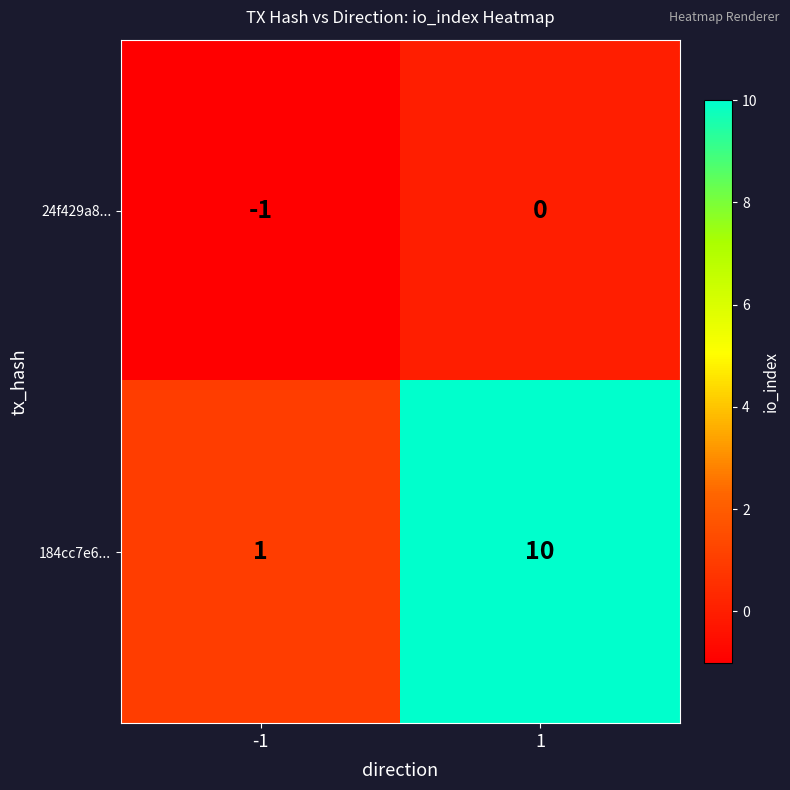

At 1, list the series in order from largest to smallest.

184cc7e6..., 24f429a8...